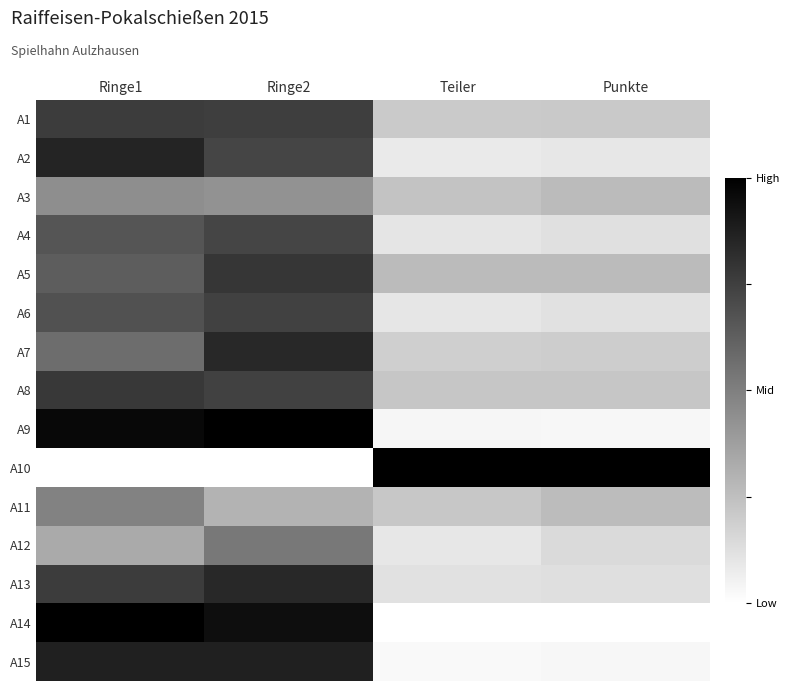

What is the difference between the highest and lowest values at Ringe1?

1.0